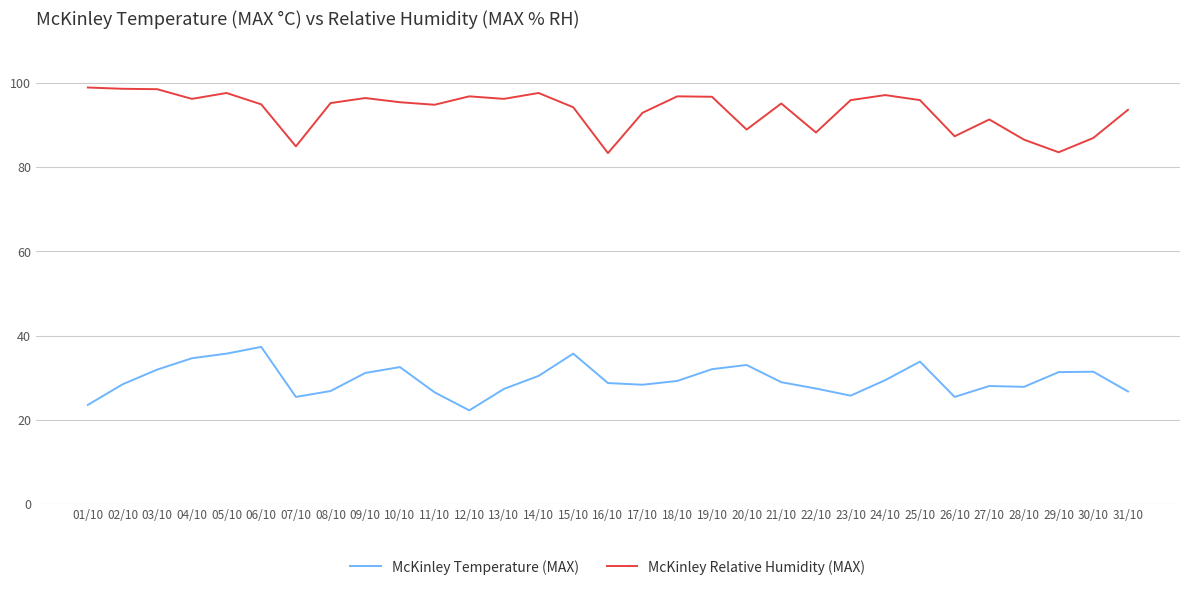

True or false: McKinley Temperature (MAX) has more than 0 interior local peaks.

True